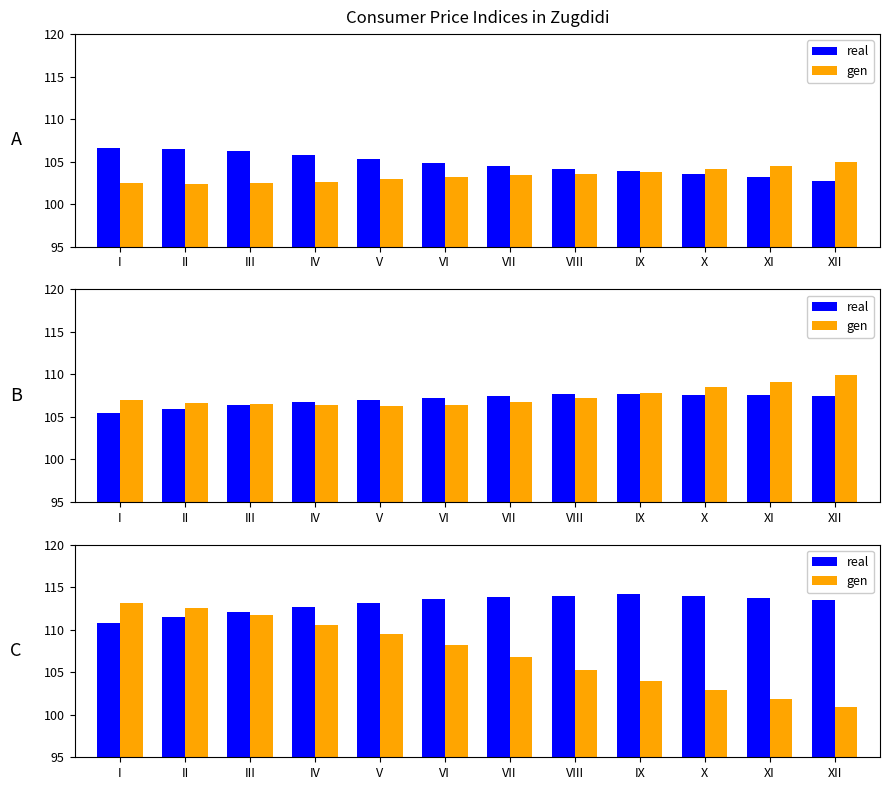

How many data points in real are less than 113?

4